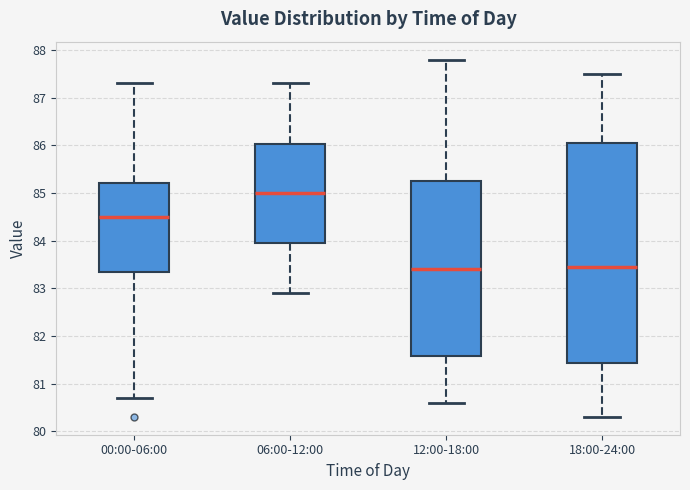

Reading left to right, read every box against the y-axis: the position of its median line, the range the box covers, and the ends of its whiskers. The values are not printed on the chart, so give them approximately, as read against the axis.

00:00-06:00: median 84.5, box 83.4 to 85.2, whiskers 80.7 to 87.3
06:00-12:00: median 85.0, box 84.0 to 86.0, whiskers 82.9 to 87.3
12:00-18:00: median 83.4, box 81.6 to 85.3, whiskers 80.6 to 87.8
18:00-24:00: median 83.5, box 81.4 to 86.1, whiskers 80.3 to 87.5